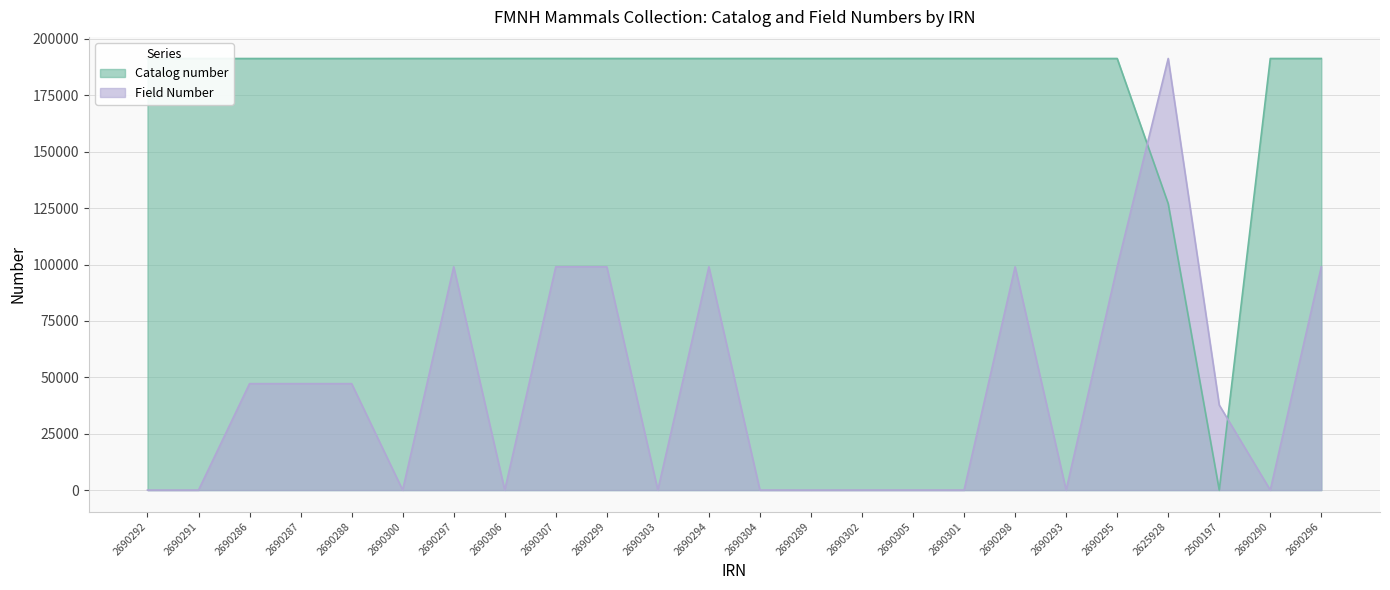

The Catalog number series shows 191339.0 at 2690305. True or false?

True